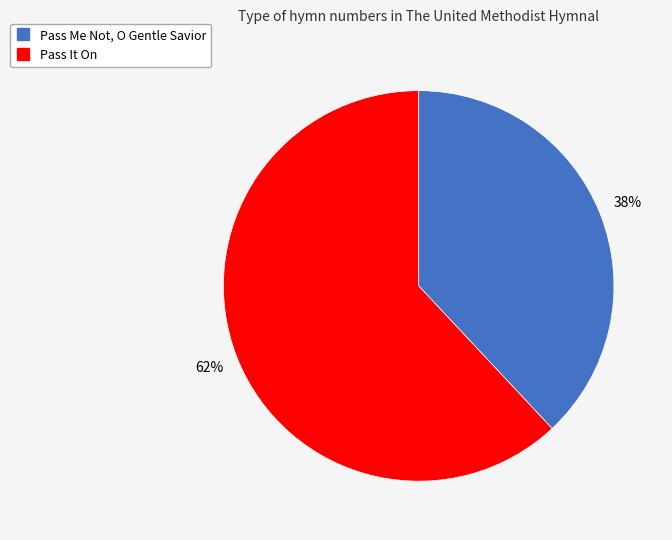

Which slice represents more than half of the pie?

Pass It On